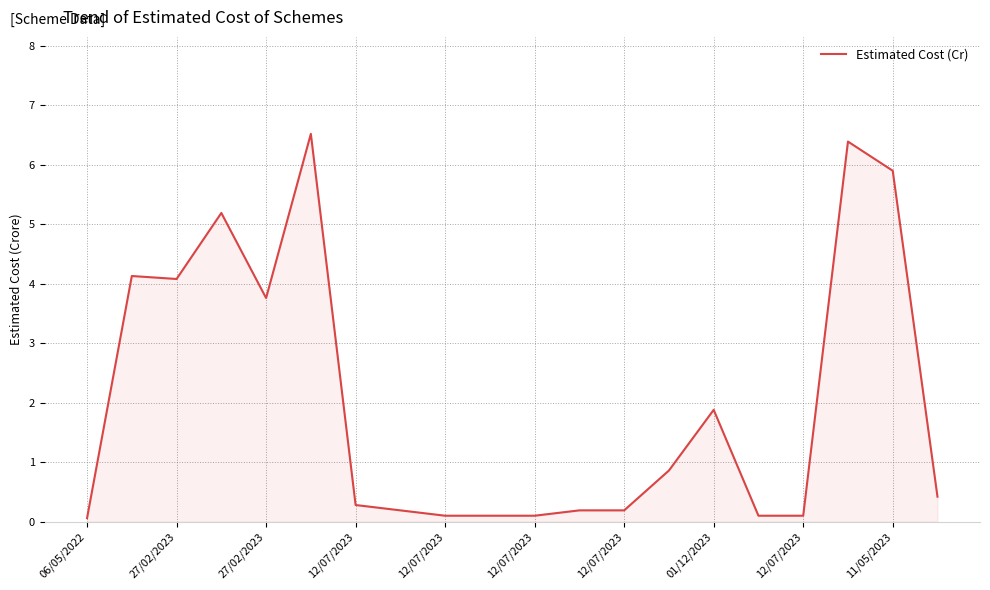

What is the maximum value shown in the chart?

6.5